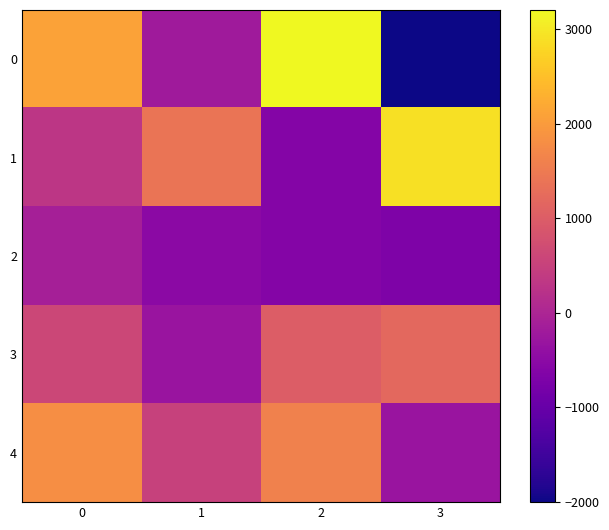

At how many categories does at least one series exceed 709?

4